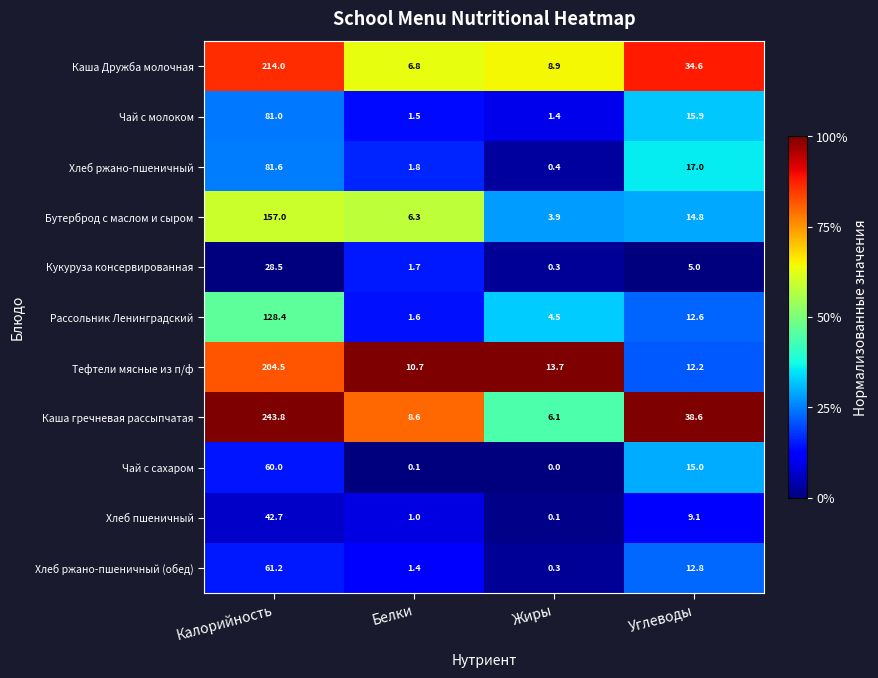

What is the difference between the highest and lowest values at Калорийность?

215.3